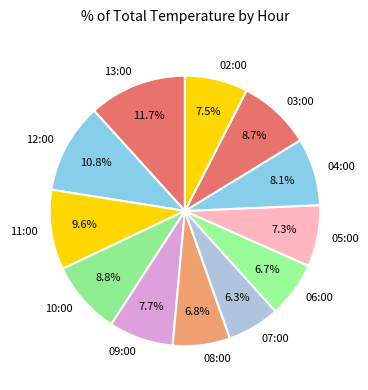

Is 13:00 the majority of the pie?

No